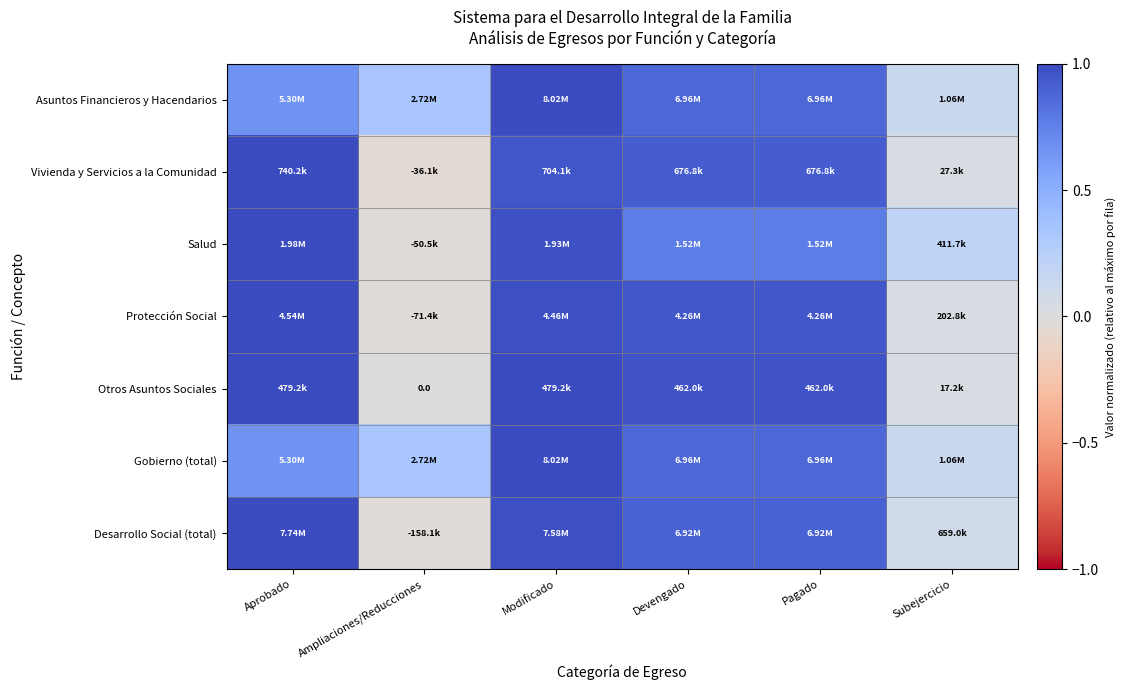

What is the sum of the Salud values at Devengado and Aprobado?

1.8